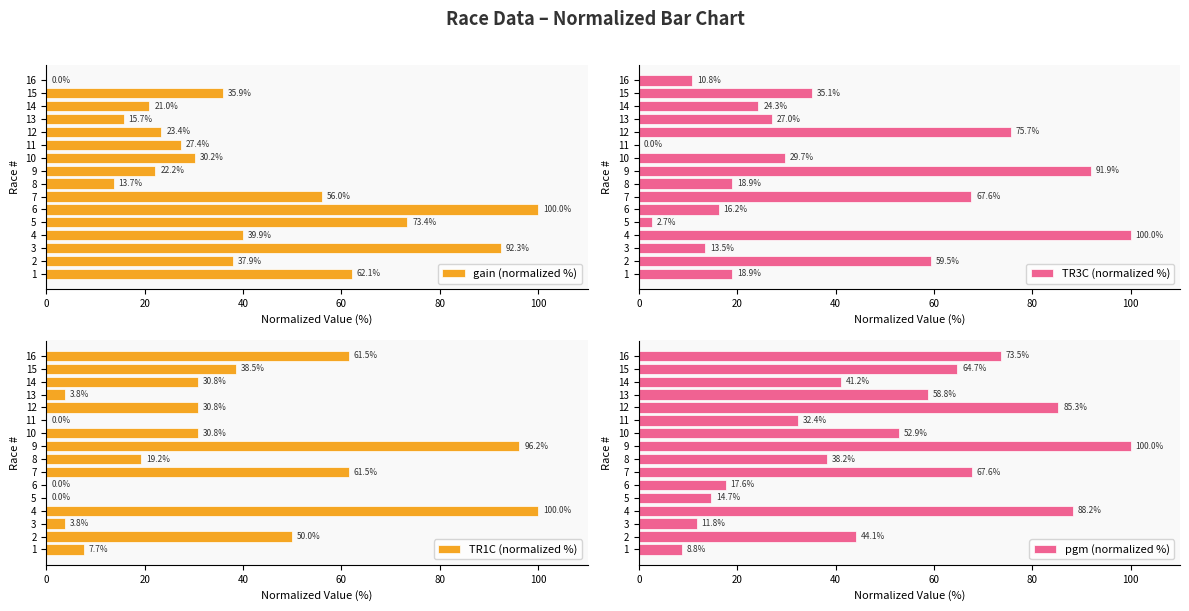

What is the approximate value of gain (normalized %) at 13?

15.7